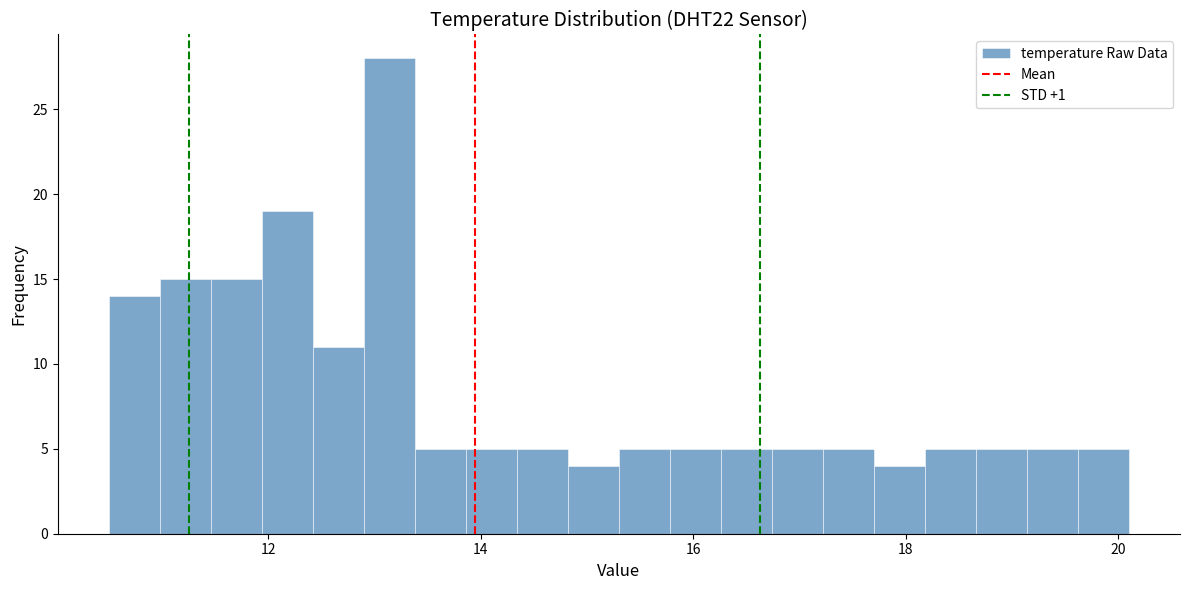

Around what value on the x-axis is the tallest bar? Give the approximate position of its centre, as read against the axis.

13.2